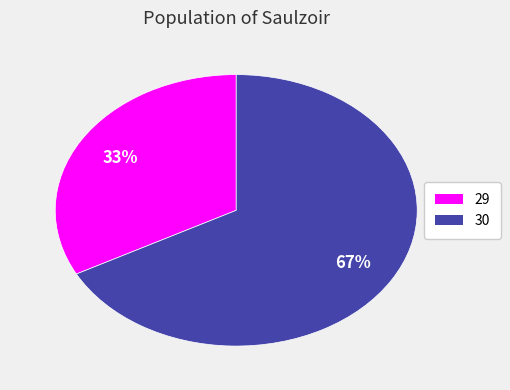

Rank the categories by value from highest to lowest.

30, 29